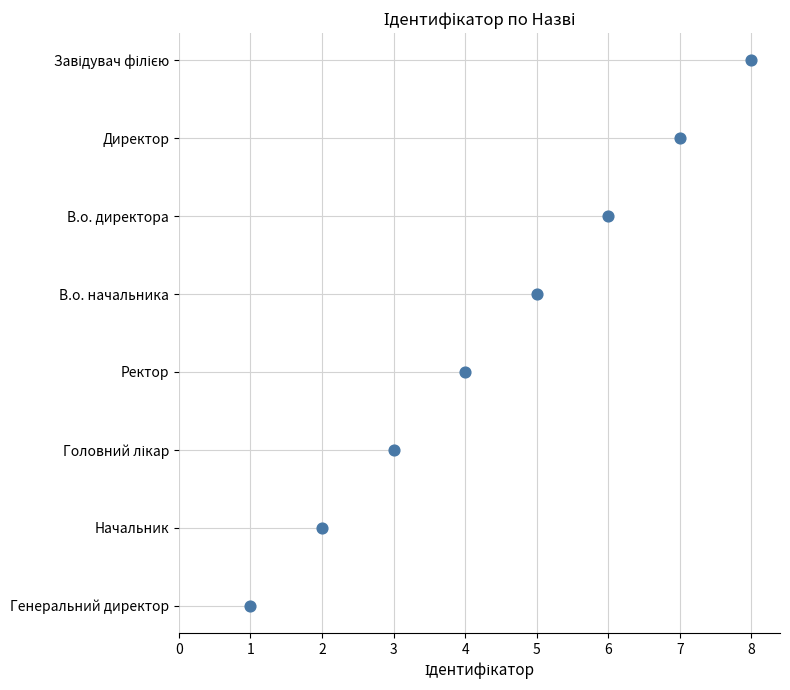

Approximately how many times larger is the value at 7 compared to 8?

0.9